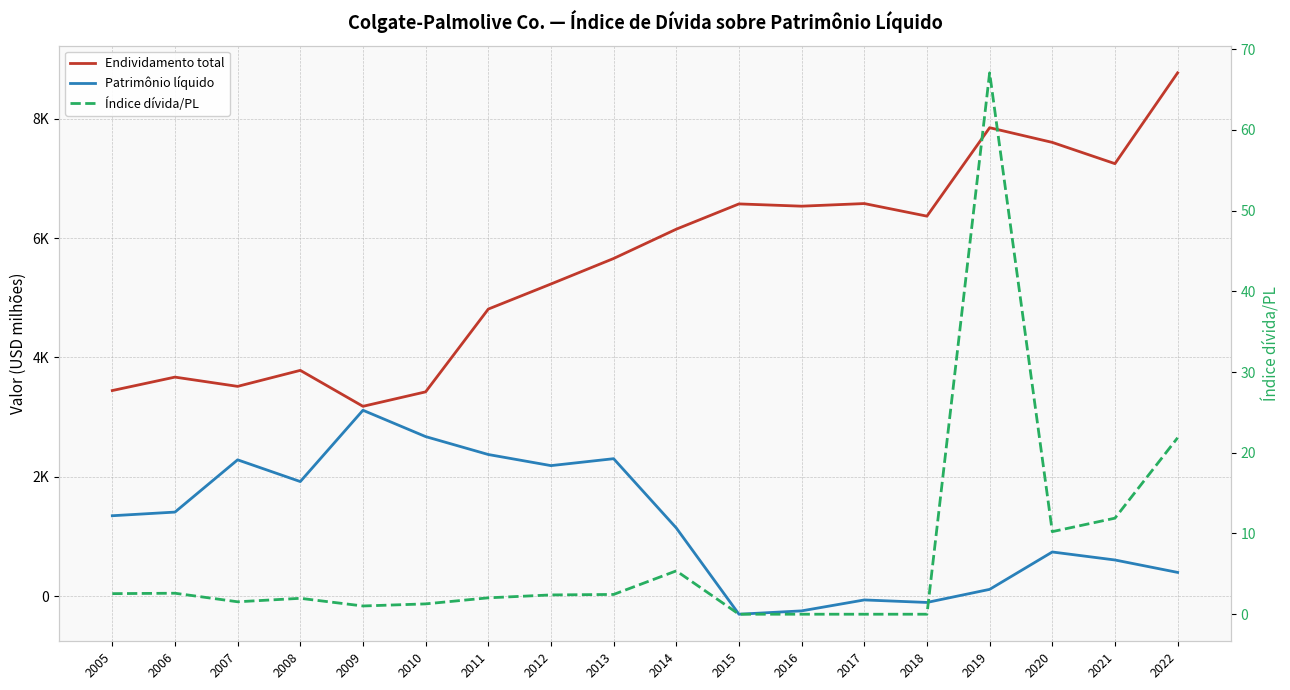

List the series in order of their peak value, highest first.

Endividamento total, Patrimônio líquido, Índice dívida/PL